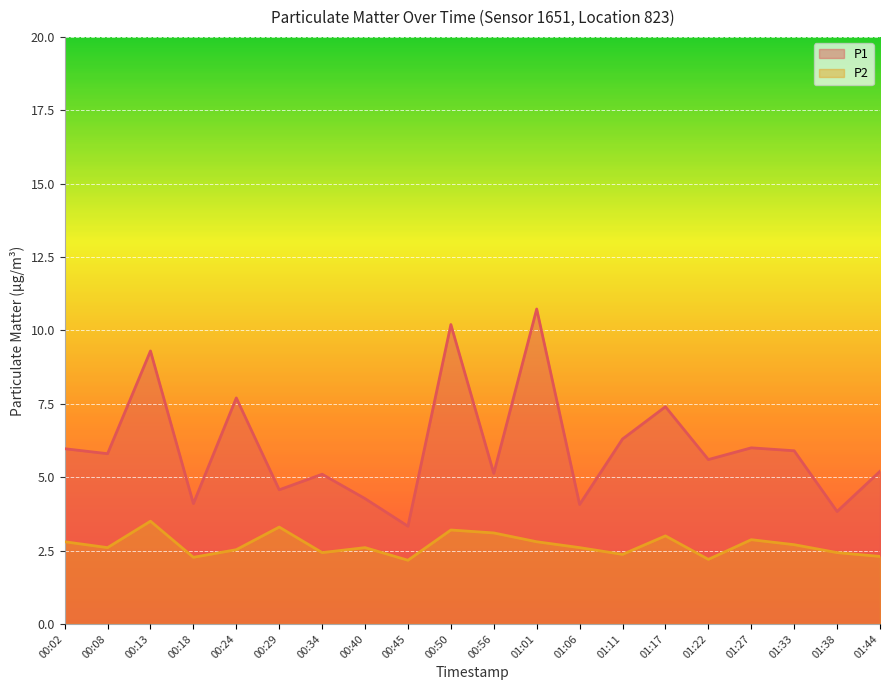

Is it true that P2 equals 3.2 at 00:50?

True